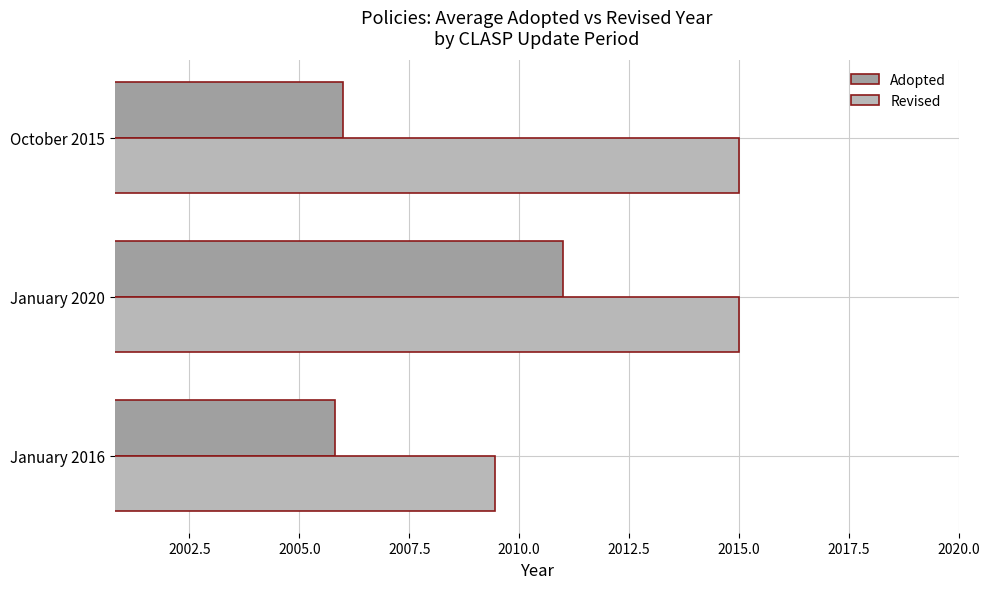

What is the spread (max minus min) of values at October 2015?

9.0